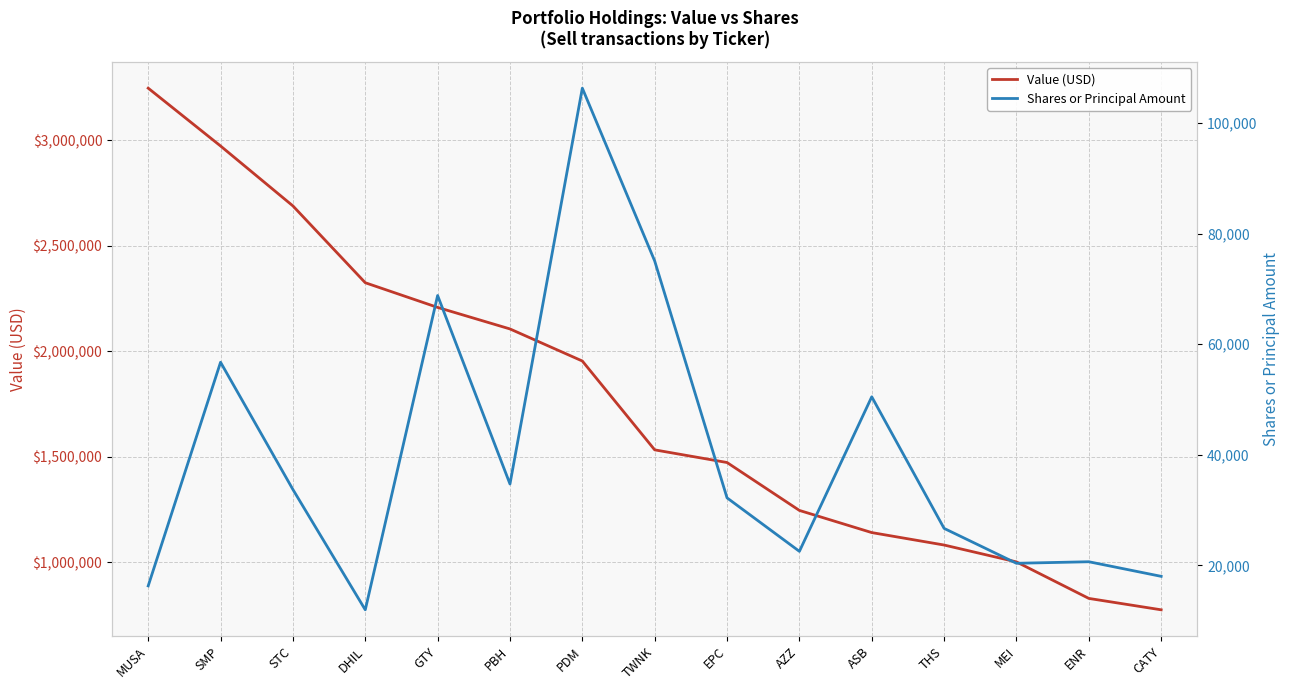

What is the label of the 12th point from the left?

THS